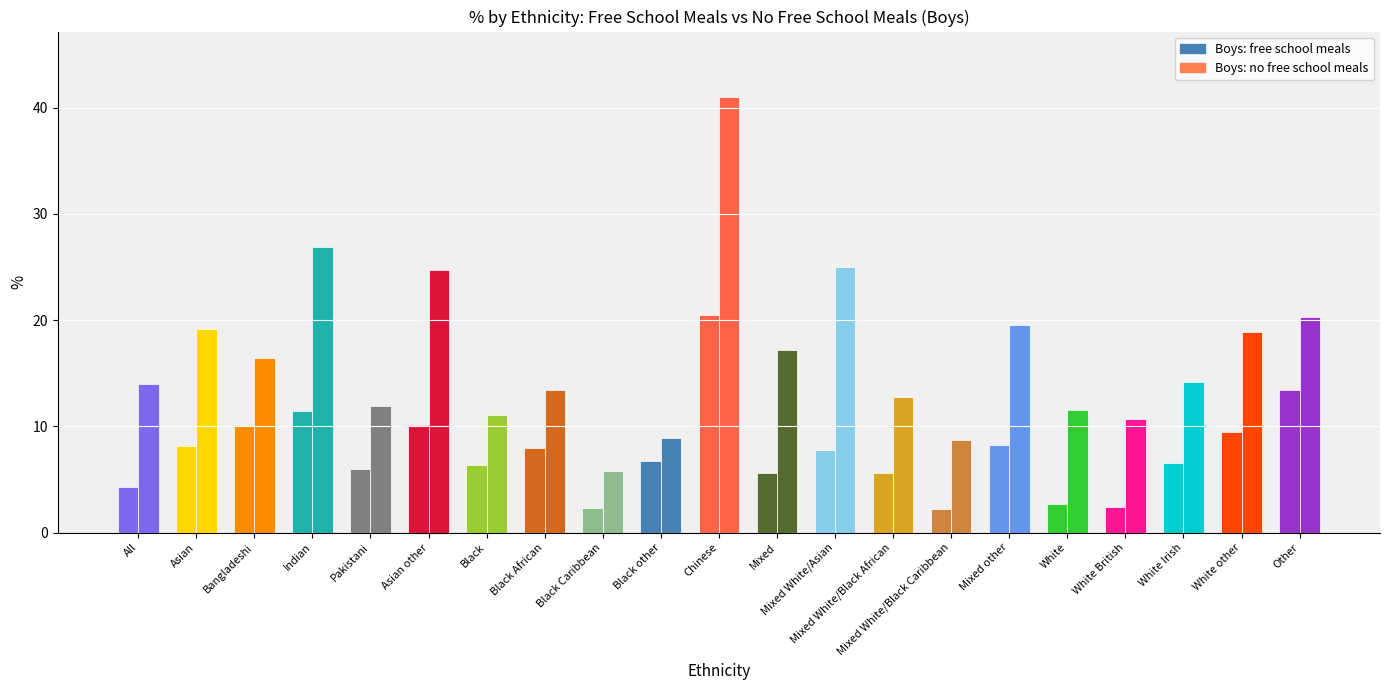

Where is Boys: no free school meals nearest to the value 23?

Asian other